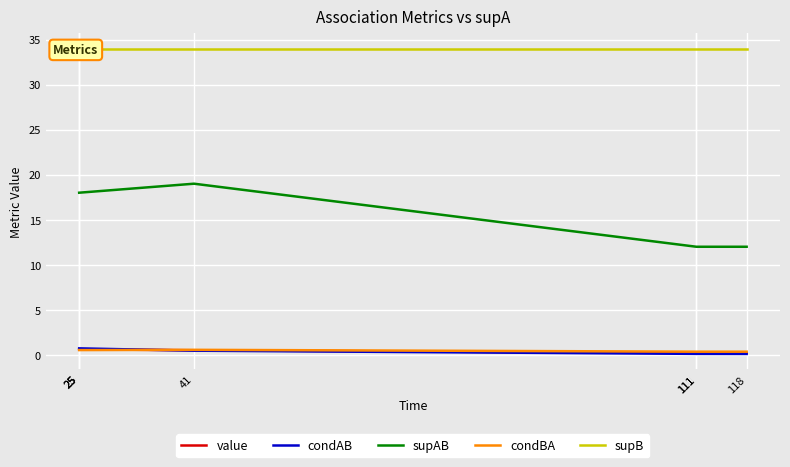

Which series ends up on top after the final intersection of value and condBA?

condBA